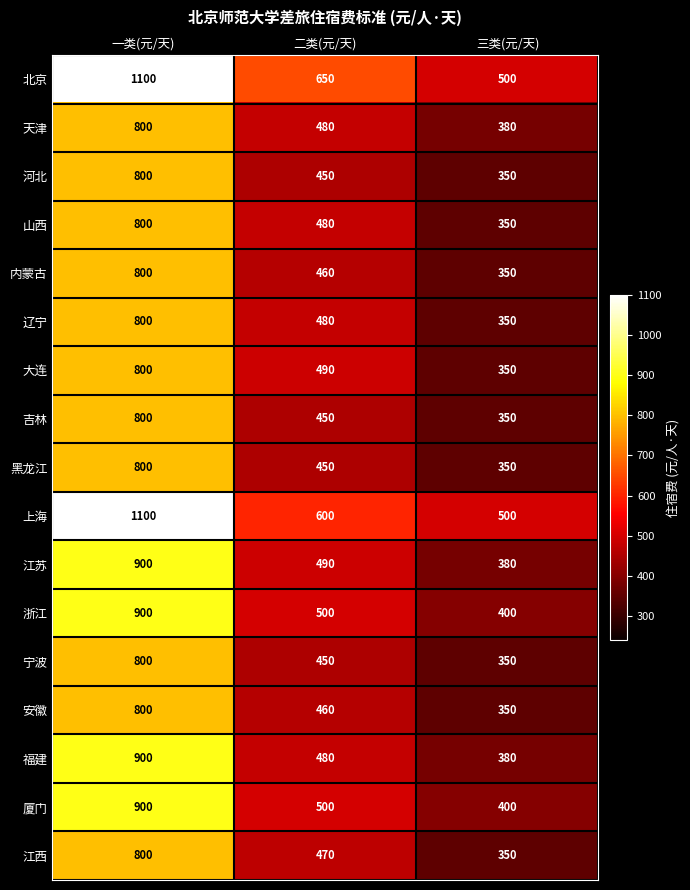

What is the total value across all series at 二类(元/天)?

8340